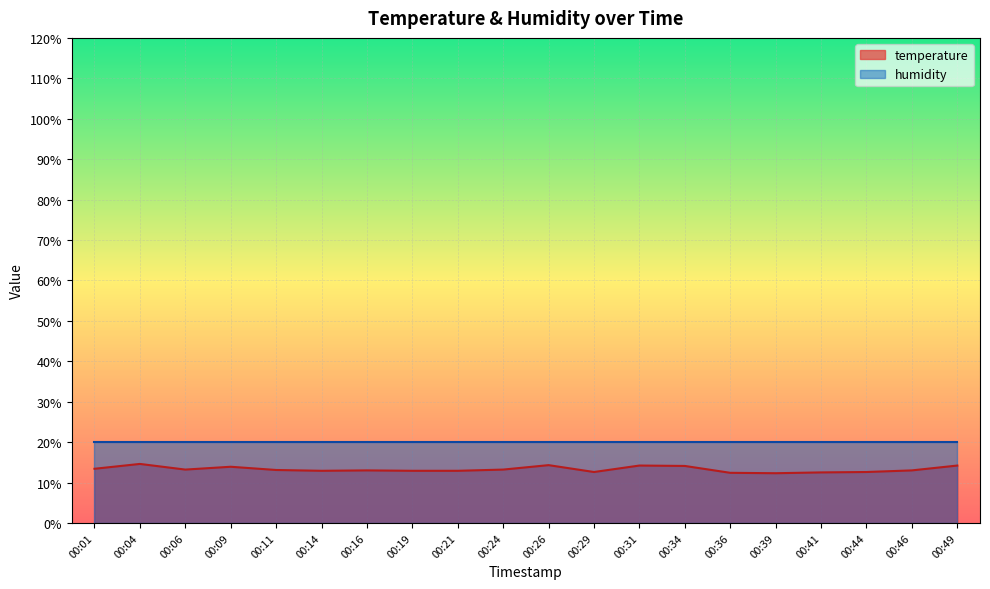

List the labels in order of value, largest first.

00:04, 00:26, 00:31, 00:49, 00:34, 00:09, 00:01, 00:06, 00:24, 00:11, 00:16, 00:46, 00:14, 00:19, 00:21, 00:29, 00:44, 00:41, 00:36, 00:39